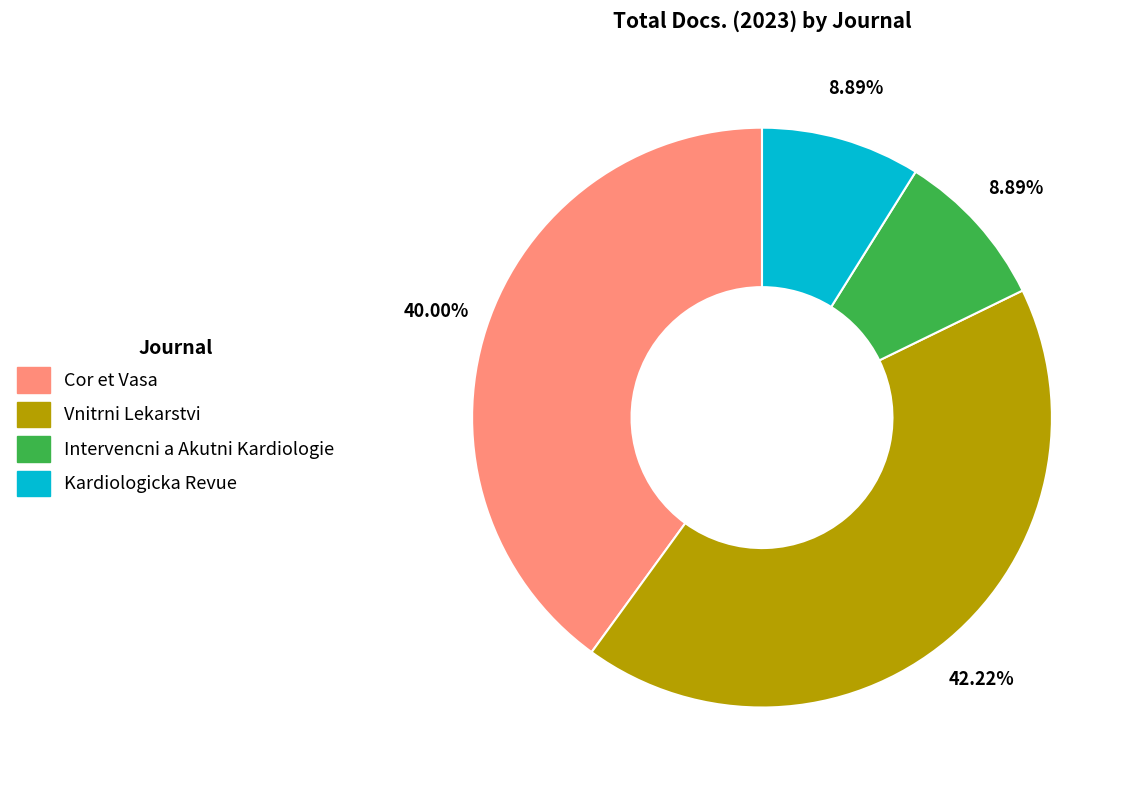

Is it true that Vnitrni Lekarstvi is 42% of the pie?

True